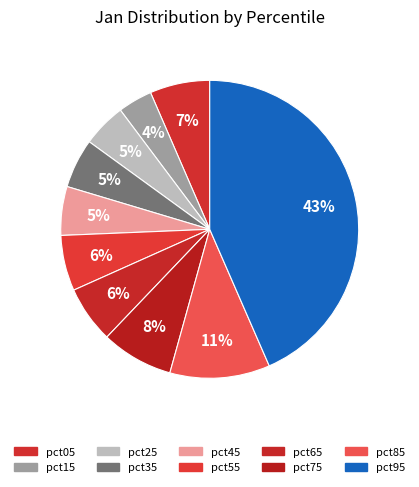

What percentage is the pct85 slice, to the nearest percent?

11%